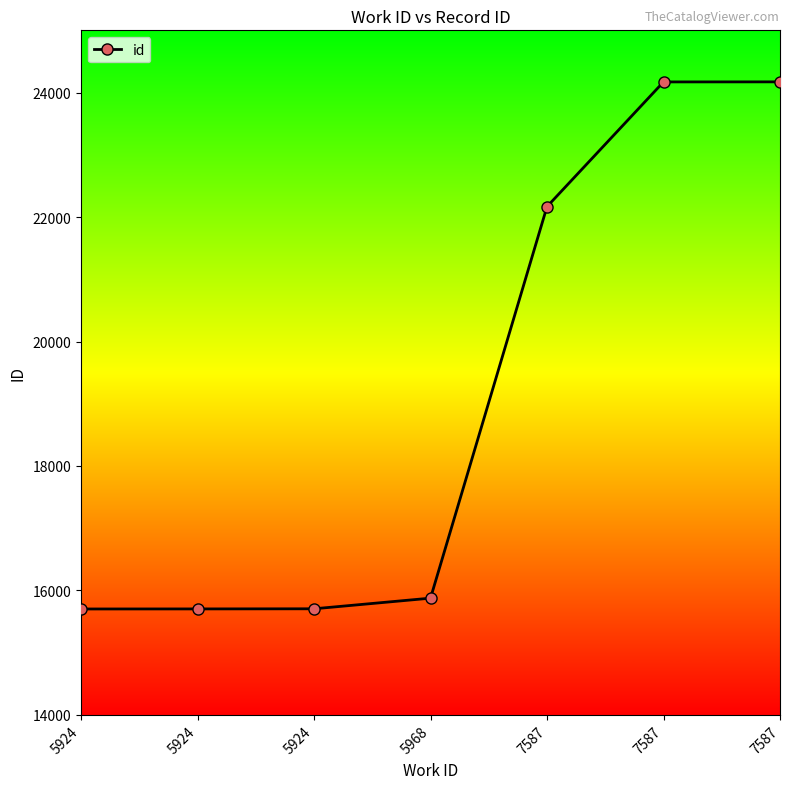

Rank the categories by value from lowest to highest.

5924, 5924, 5924, 5968, 7587, 7587, 7587